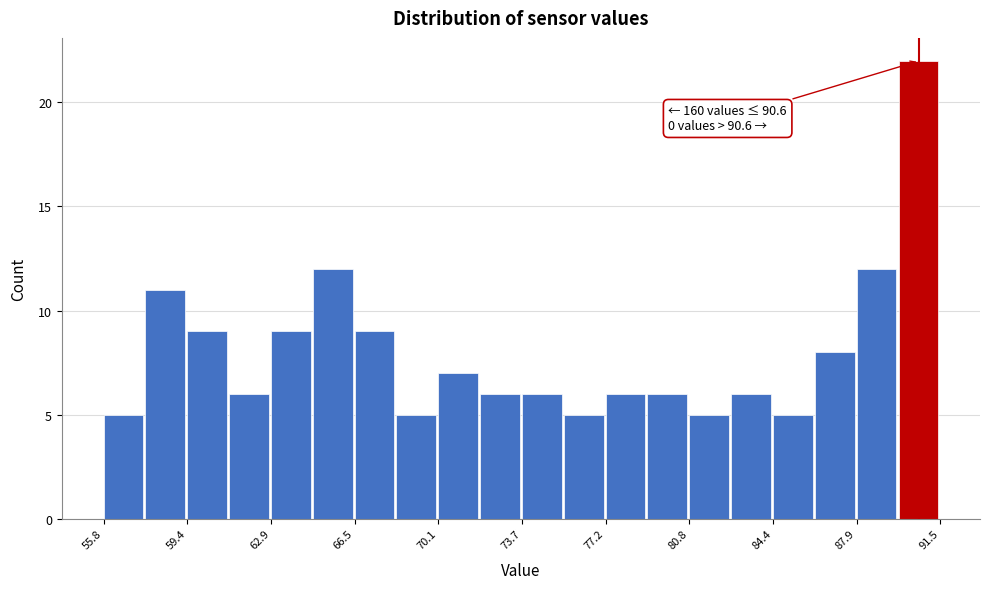

Around what value on the x-axis is the tallest bar? Give the approximate position of its centre, as read against the axis.

90.5